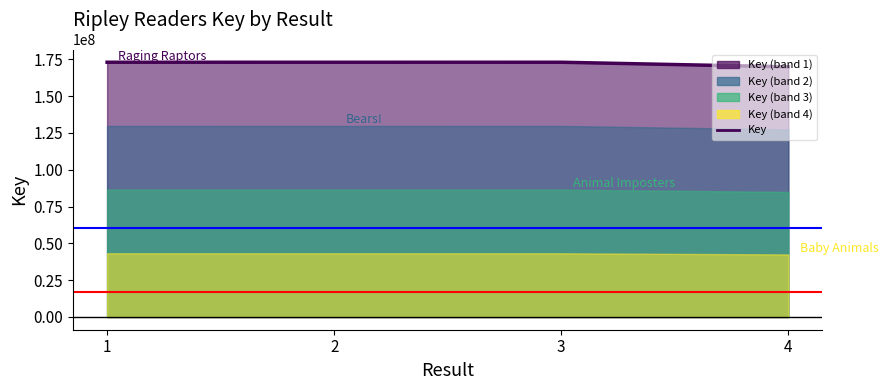

What is the difference between the second highest and second lowest values?

6581